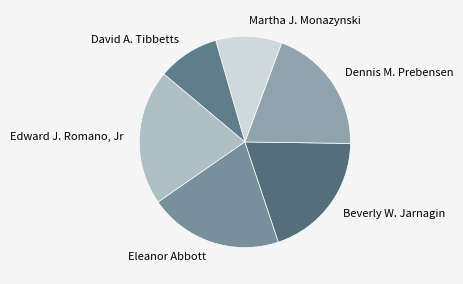

Does any single category account for the majority?

No